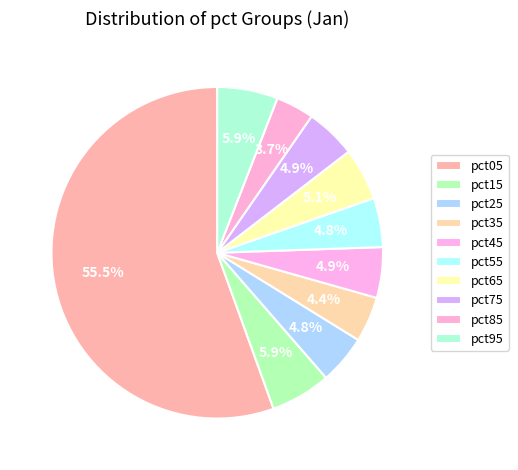

To the nearest percent, what percentage of the pie is pct25?

5%